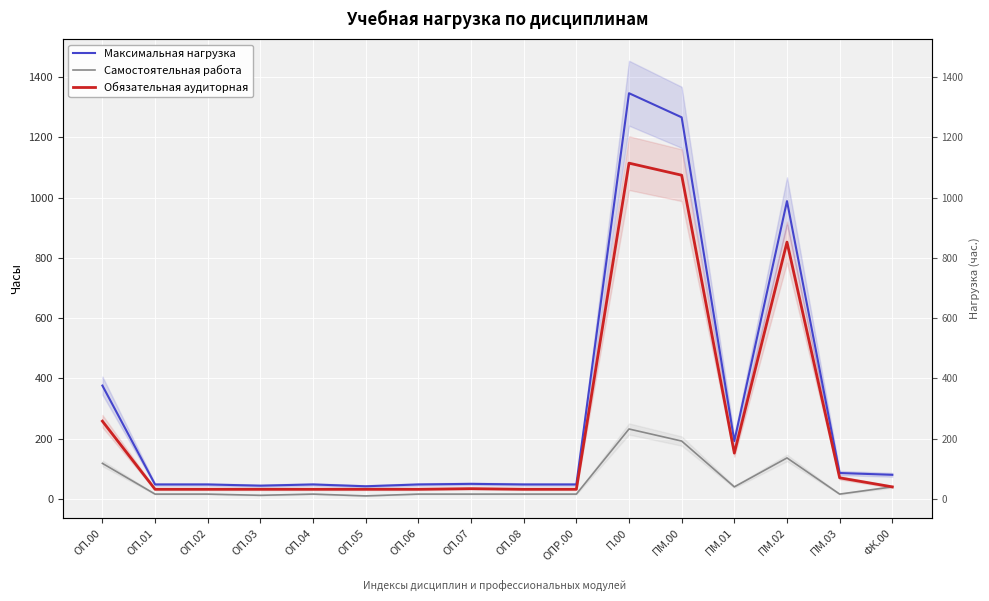

List the labels in order of Максимальная нагрузка value, largest first.

П.00, ПМ.00, ПМ.02, ОП.00, ПМ.01, ПМ.03, ФК.00, ОП.07, ОП.01, ОП.02, ОП.04, ОП.06, ОП.08, ОПР.00, ОП.03, ОП.05